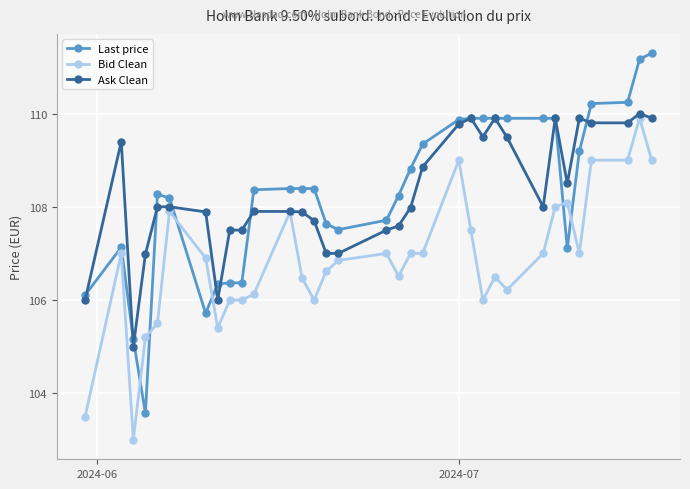

How many intersections are there between Bid Clean and Last price?

6